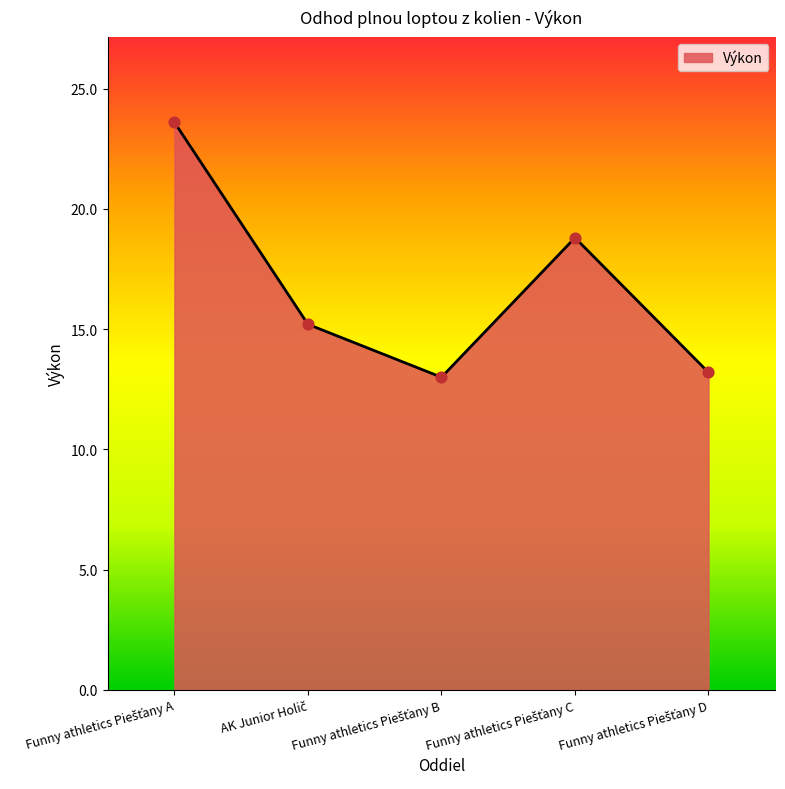

How many interior local peaks (higher than both neighbors) does the data have?

1